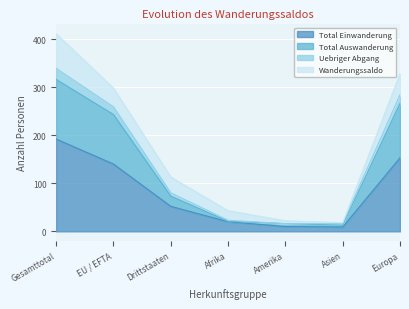

List the labels in order of Total Einwanderung value, smallest first.

Asien, Amerika, Afrika, Drittstaaten, EU / EFTA, Europa, Gesamttotal